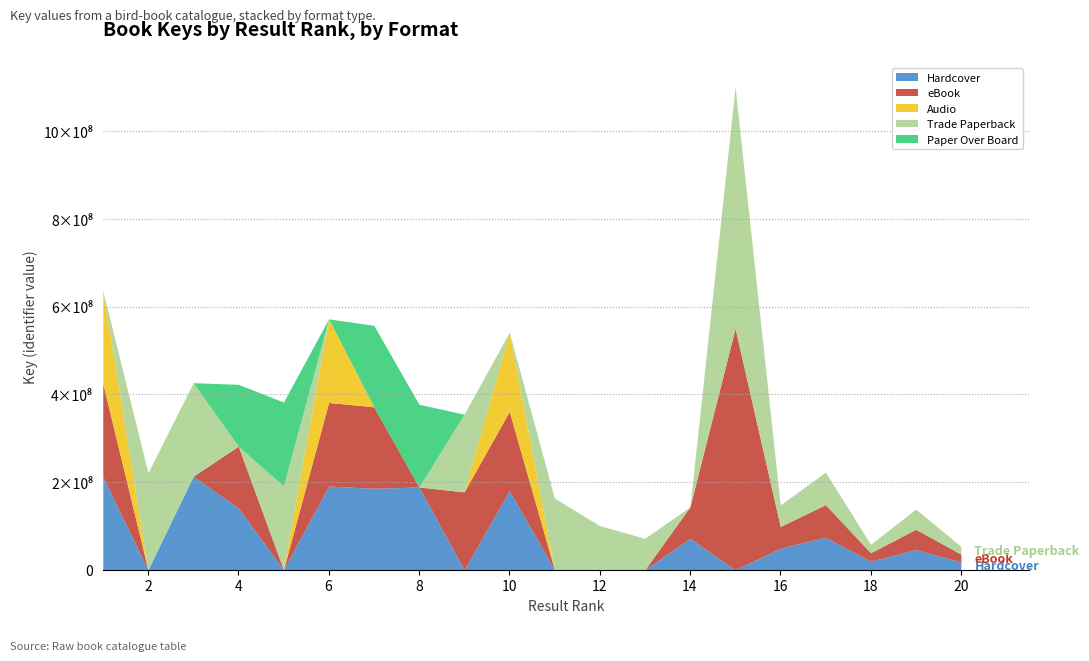

Count the number of categories in the chart.

20